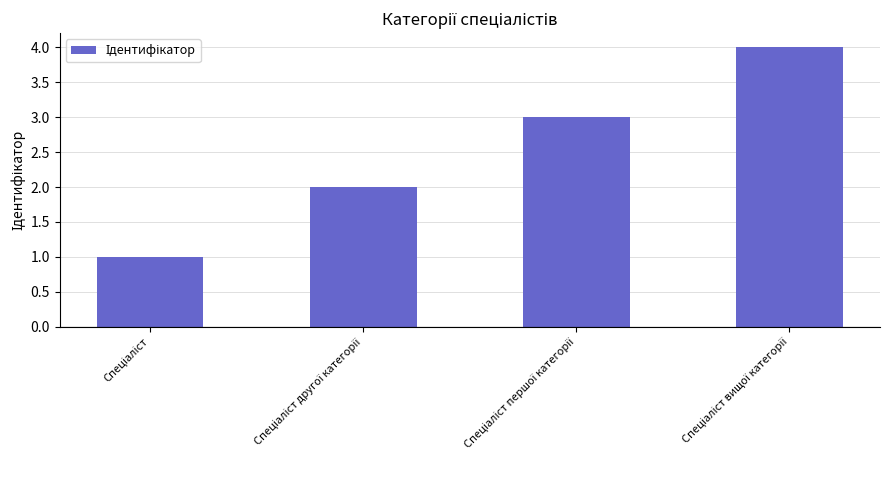

Reading right to left, transcribe all the data shown in this chart.

4	3	2	1